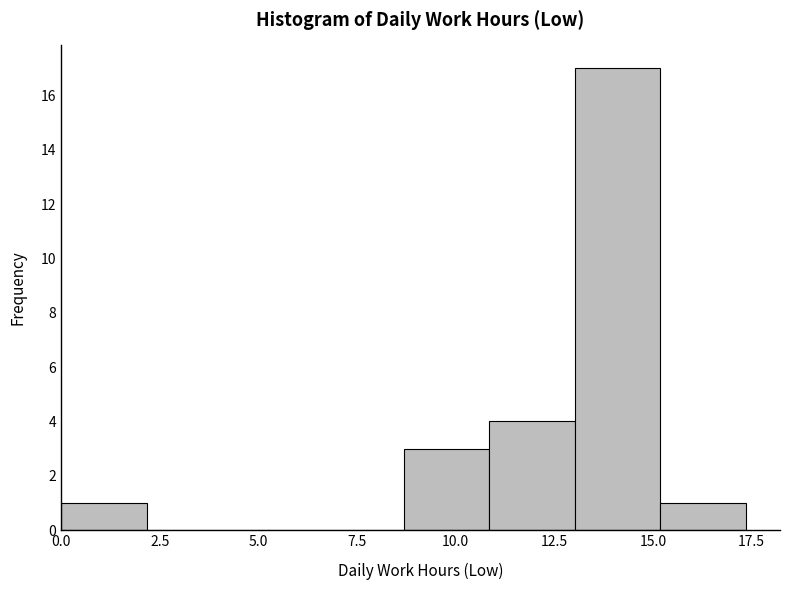

Reading left to right, transcribe this chart: for each bar, give the range it covers on the x-axis and its height. Neither the bar edges nor the heights are printed on the chart, so give them approximately, as read against the axes.

0.0 to 2.0: 1
2.0 to 4.5: 0
4.5 to 6.5: 0
6.5 to 8.5: 0
8.5 to 11.0: 3
11.0 to 13.0: 4
13.0 to 15.0: 17
15.0 to 17.5: 1